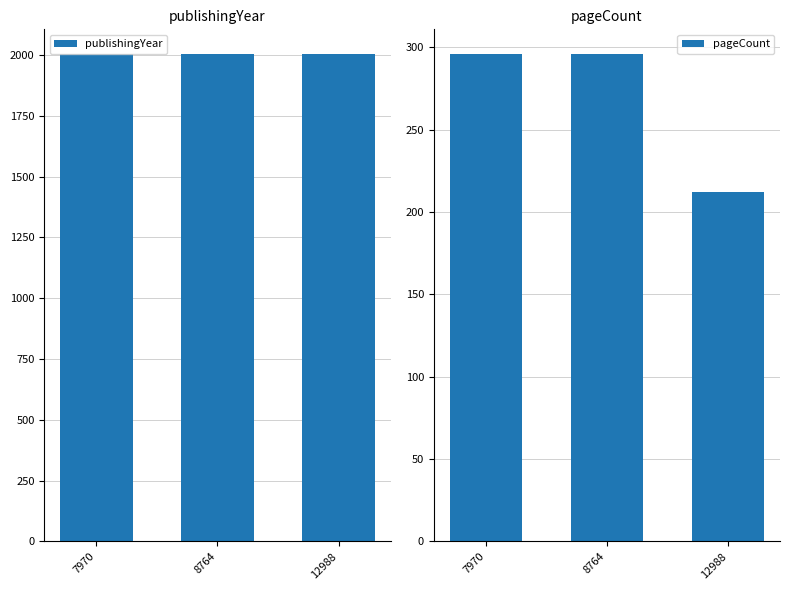

At 7970, list the series in order from smallest to largest.

pageCount, publishingYear